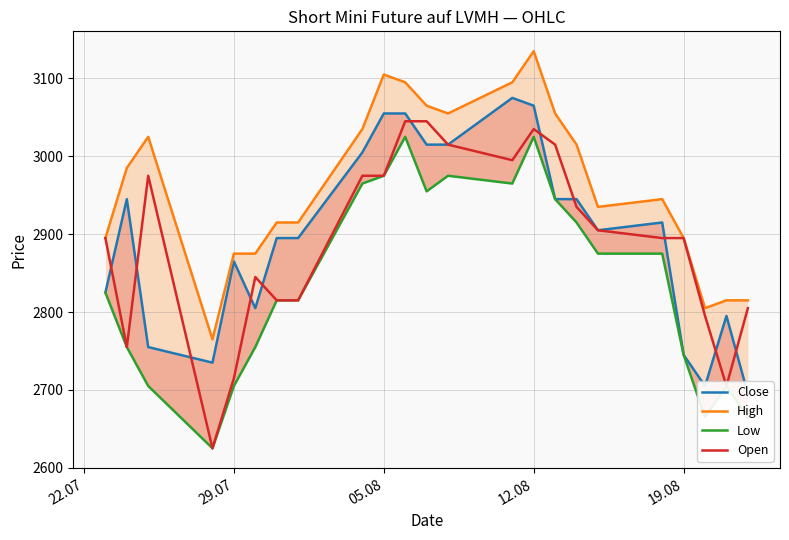

What is the lowest value of the Open series?

2625